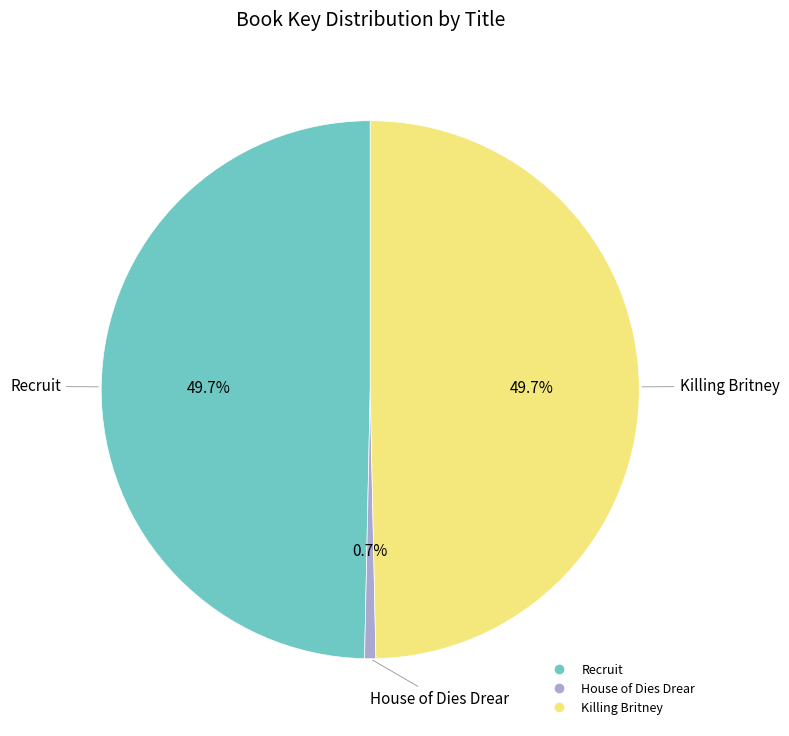

Is it true that House of Dies Drear is 1% of the pie?

True